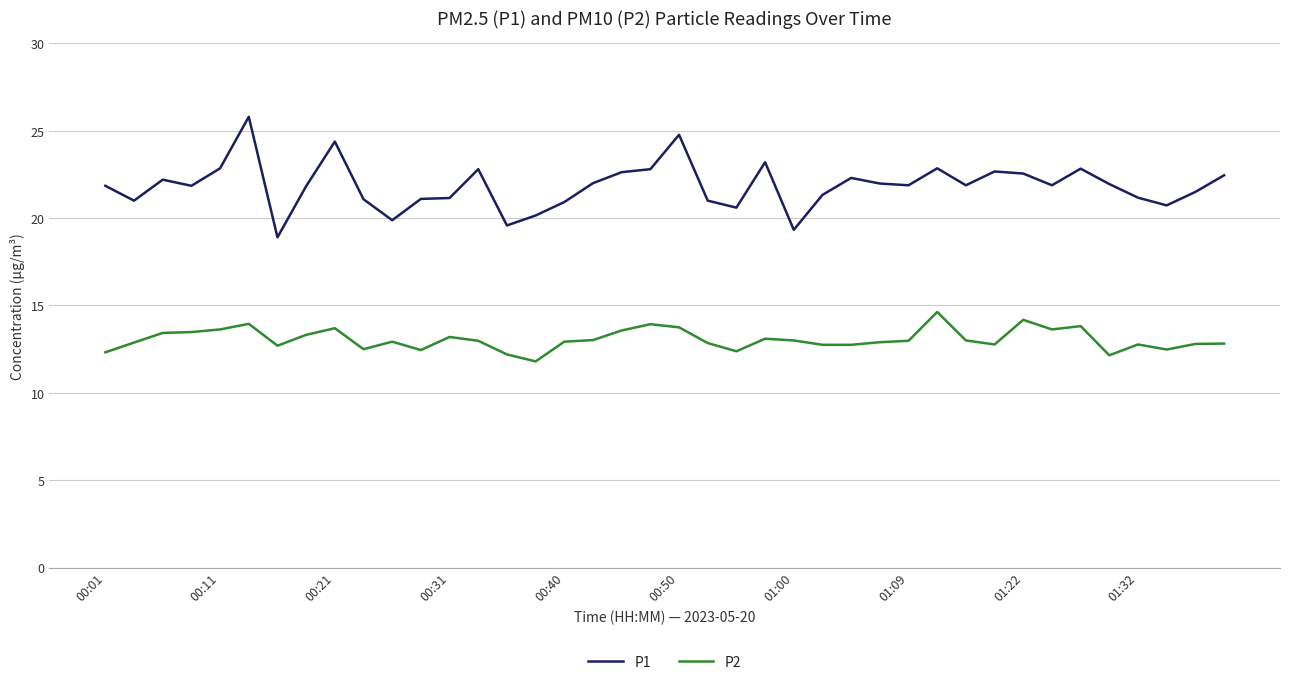

What is the minimum value for P1?

18.9